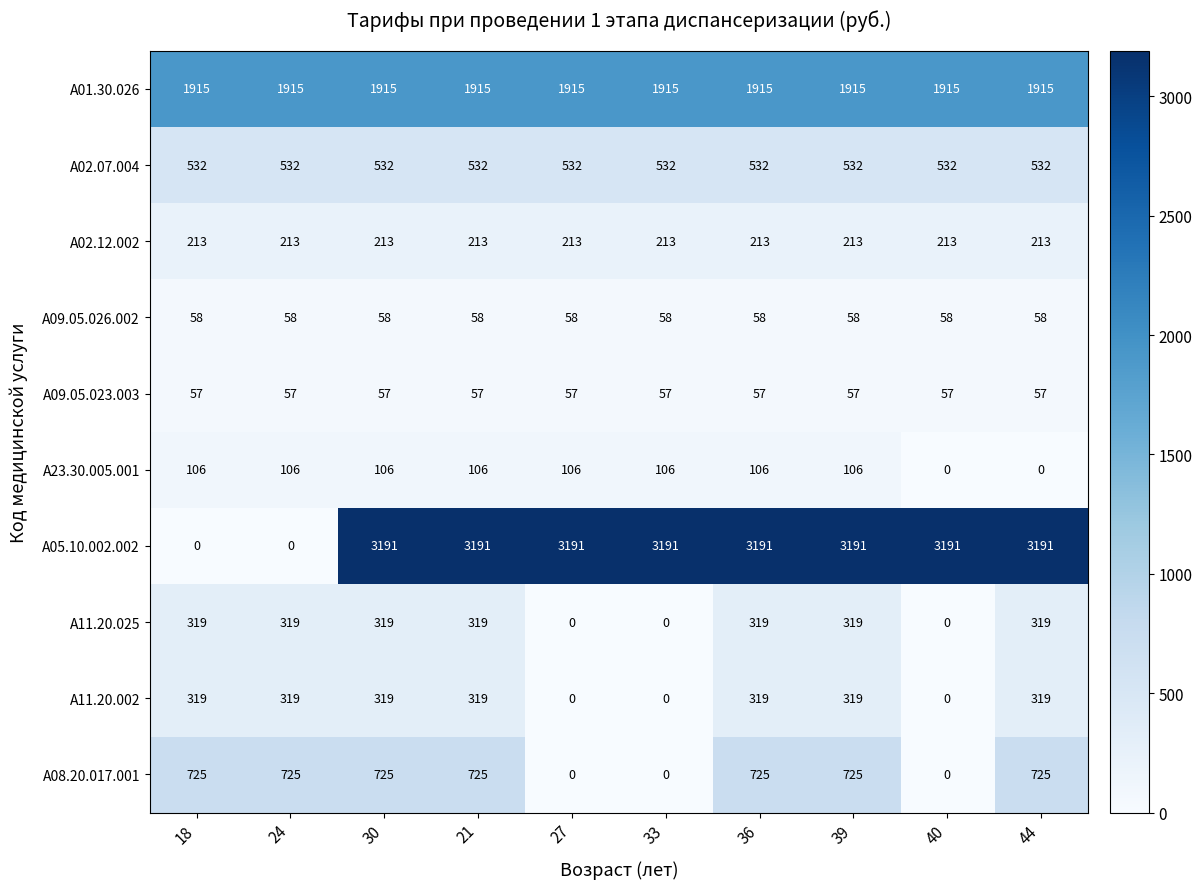

What is the difference between the highest and lowest values at 30?

3134